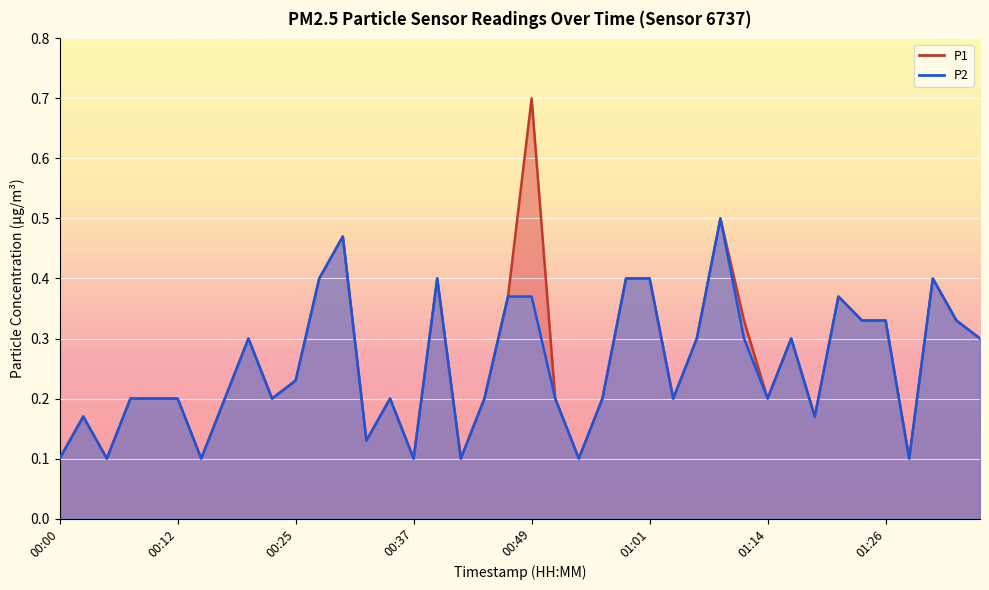

Is it true that P1 equals 0.3 at 01:04?

False